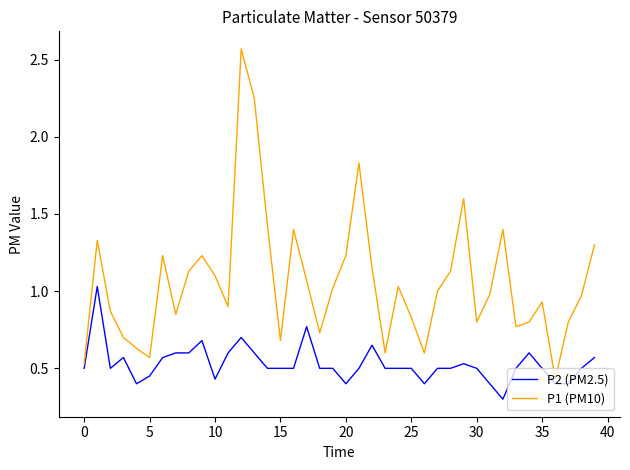

Rank the series by their maximum value, from lowest to highest.

P2 (PM2.5), P1 (PM10)